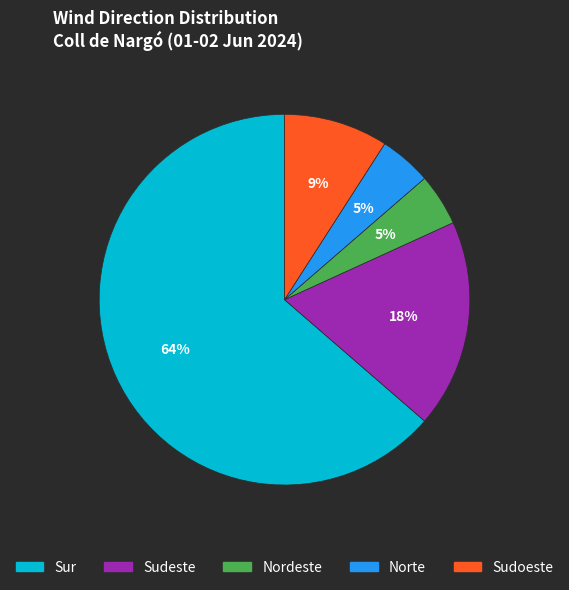

How many segments does this pie chart have?

5